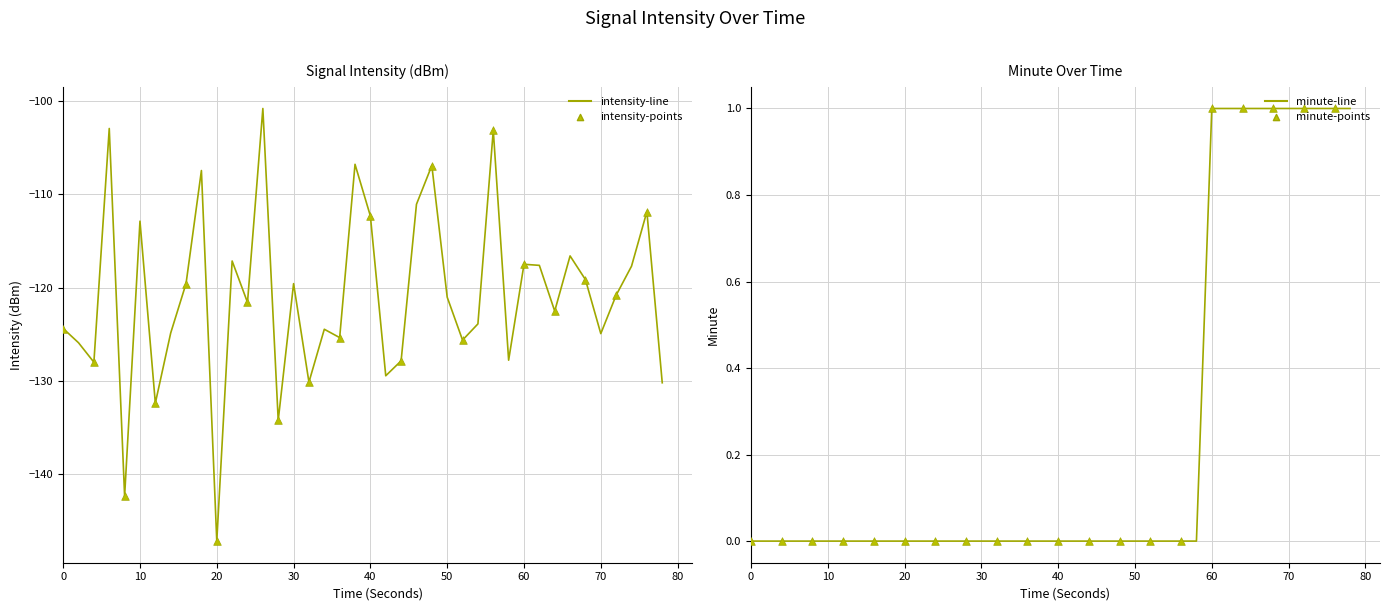

Is the value of minute at 34 greater than the value of intensity(dBm) at 33?

Yes